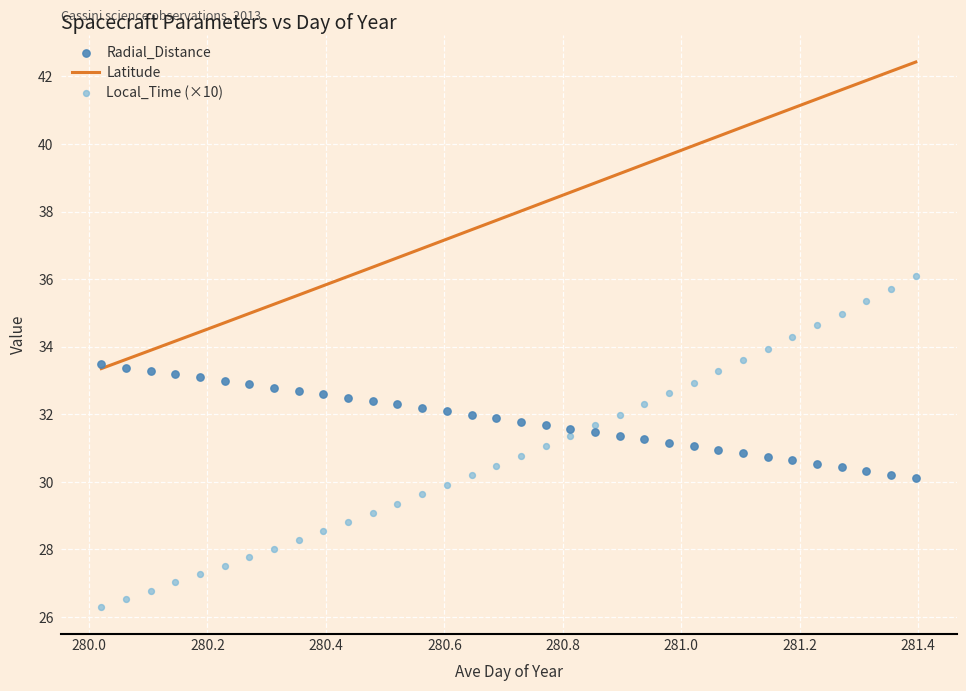

What are all the series names shown in the legend?

Latitude, Radial_Distance, Local_Time (×10)